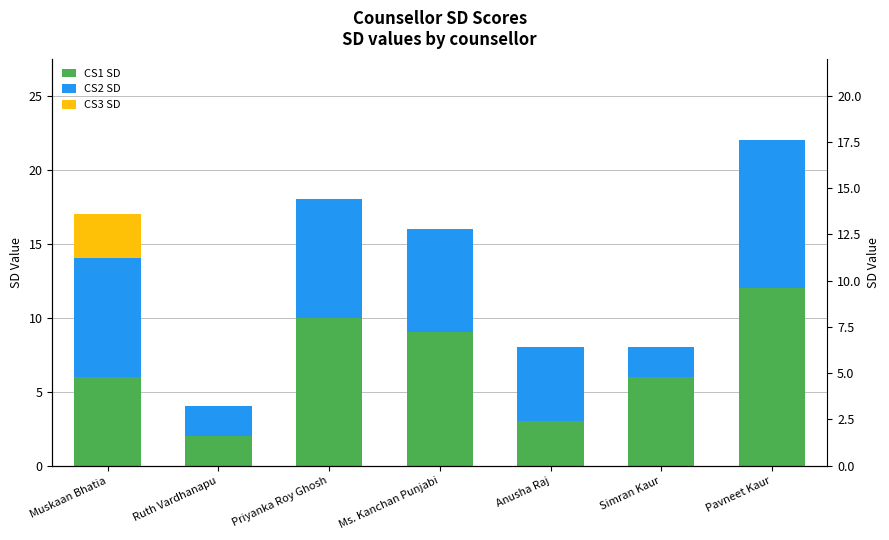

At which label does CS2 SD first exceed 7?

Muskaan Bhatia